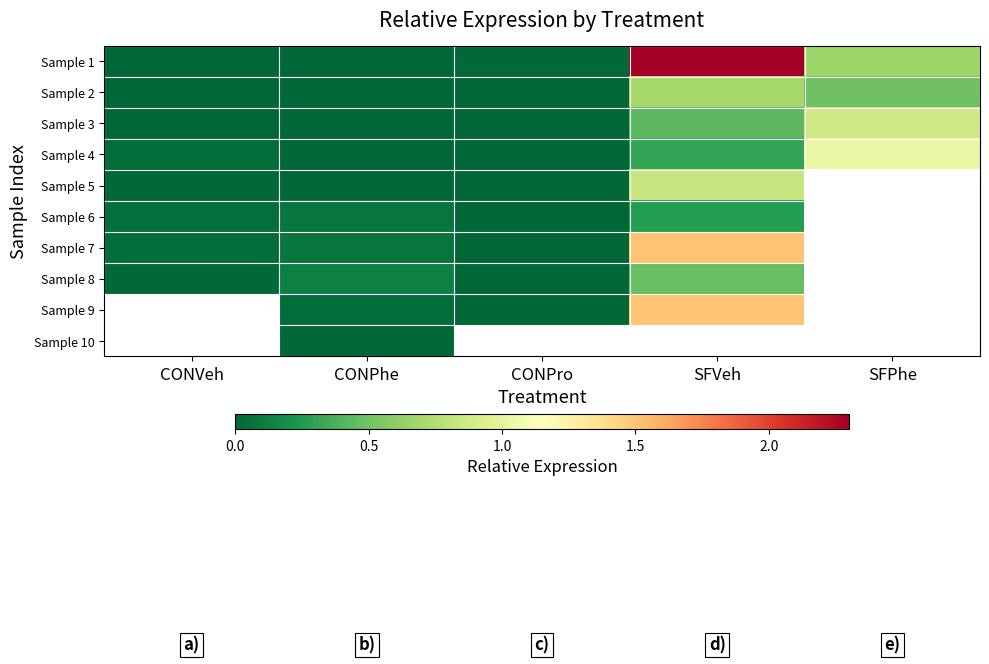

Which series has the largest total across all categories?

Sample 1